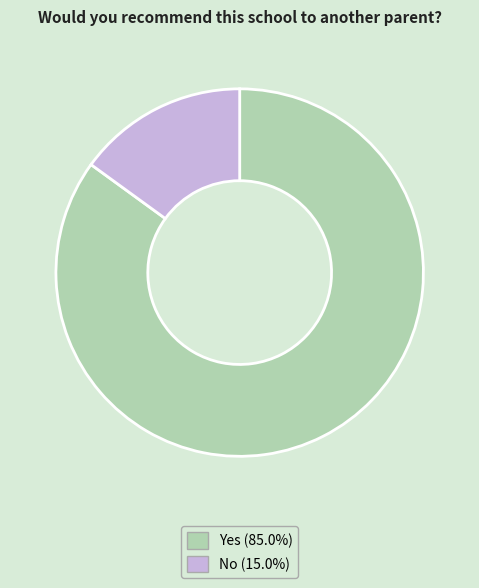

Rank the categories by value from highest to lowest.

Yes, No